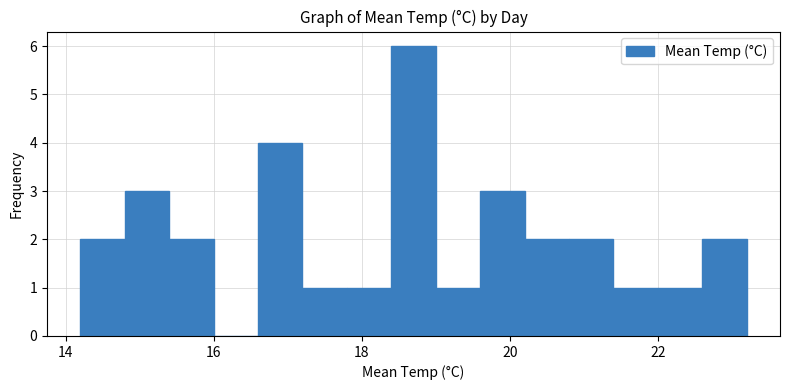

Around what value on the x-axis is the tallest bar? Give the approximate position of its centre, as read against the axis.

18.8